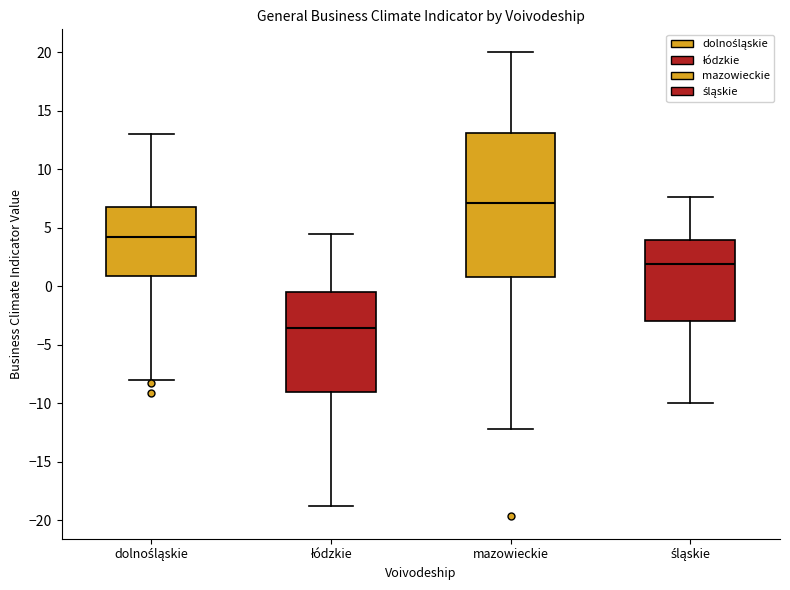

Reading left to right, read every box against the y-axis: the position of its median line, the range the box covers, and the ends of its whiskers. The values are not printed on the chart, so give them approximately, as read against the axis.

dolnośląskie: median 4.0, box 1.0 to 7.0, whiskers -8.0 to 13.0
łódzkie: median -3.5, box -9.0 to -0.5, whiskers -19.0 to 4.5
mazowieckie: median 7.0, box 1.0 to 13.0, whiskers -12.0 to 20.0
śląskie: median 2.0, box -3.0 to 4.0, whiskers -10.0 to 7.5